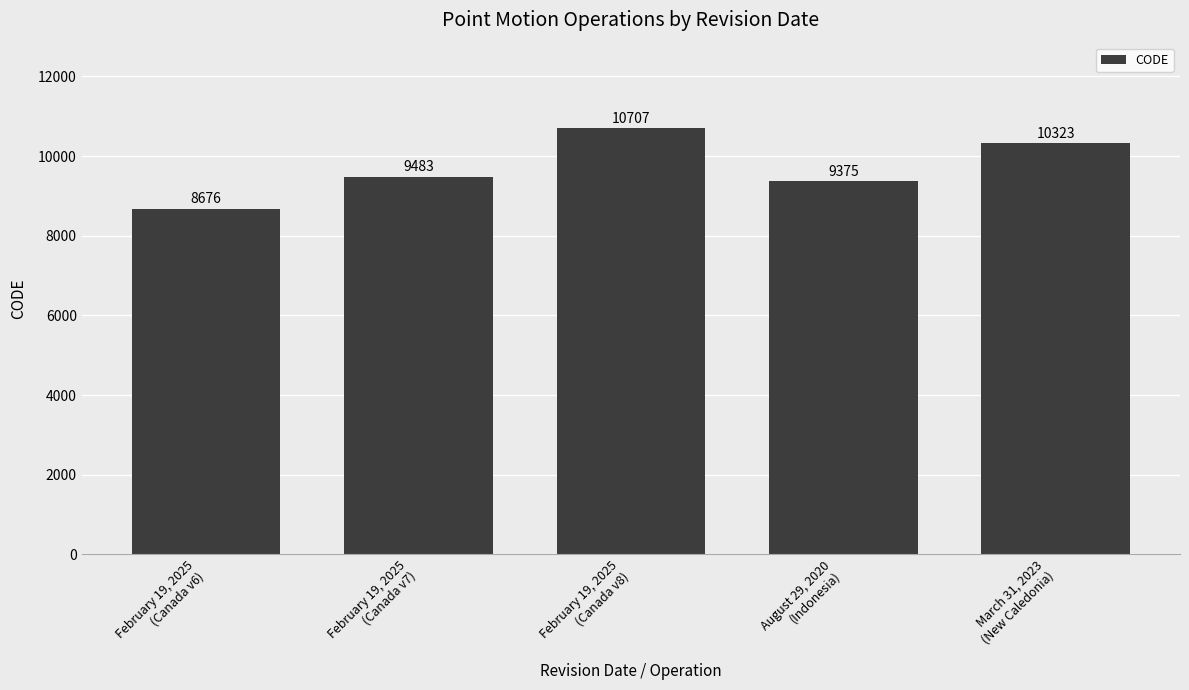

The chart shows a value of 8676 at February 19, 2025
(Canada v6). True or false?

True